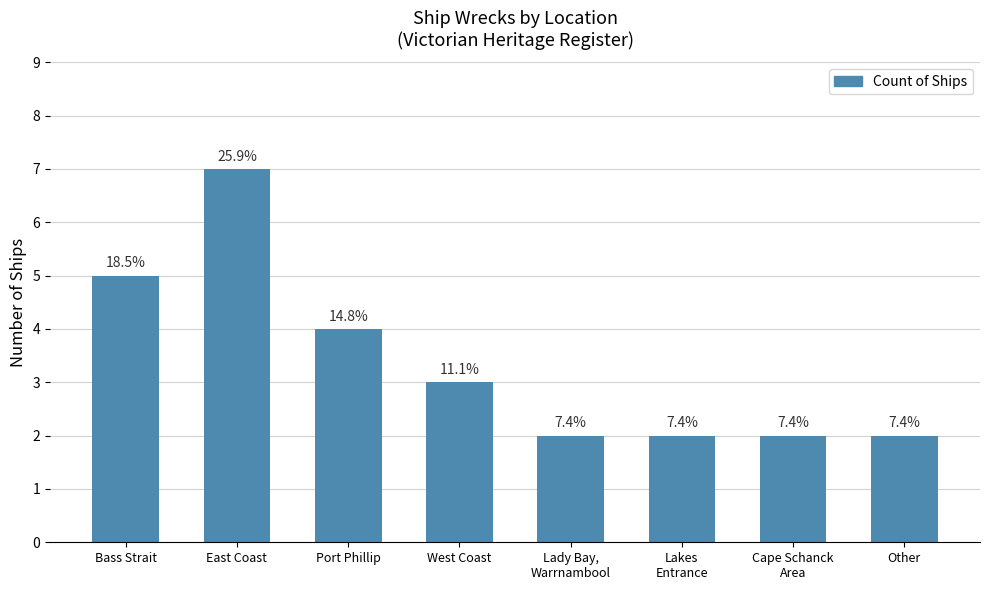

Are the bars horizontal?

No